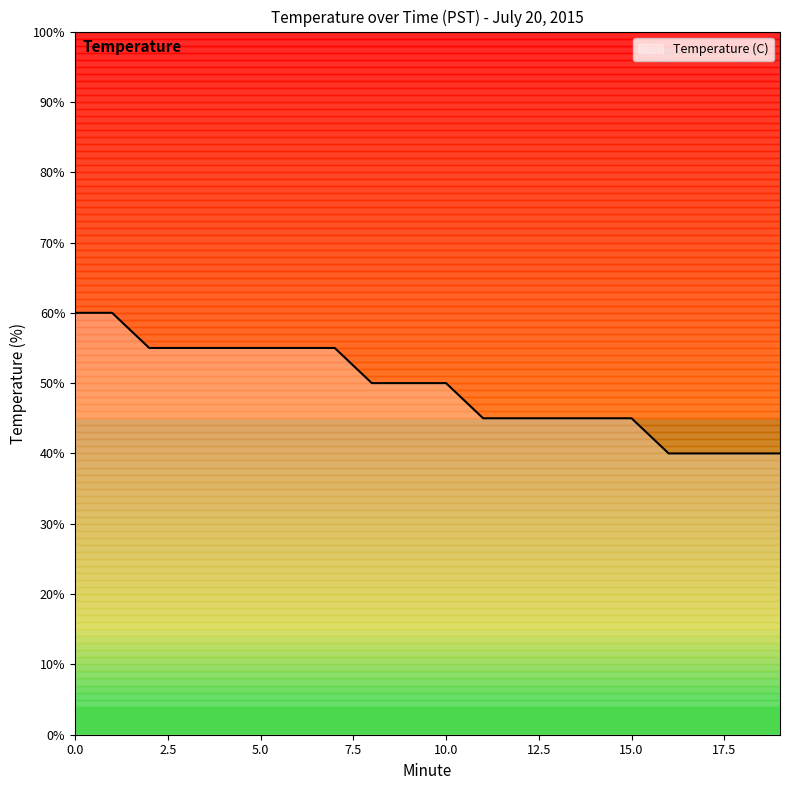

Does the chart have visible grid lines?

No